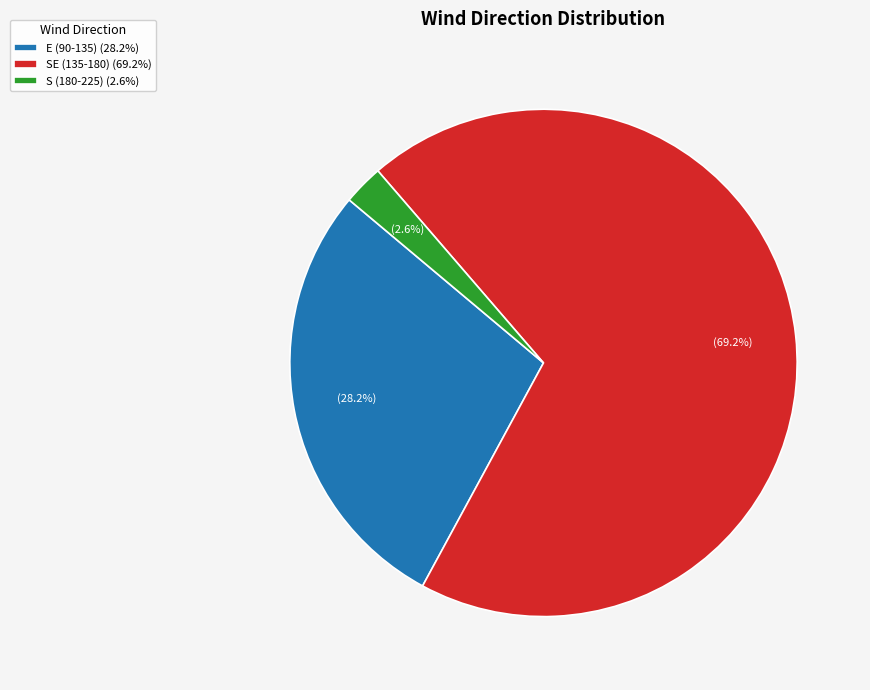

Which slice represents more than half of the pie?

SE (135-180) (69.2%)